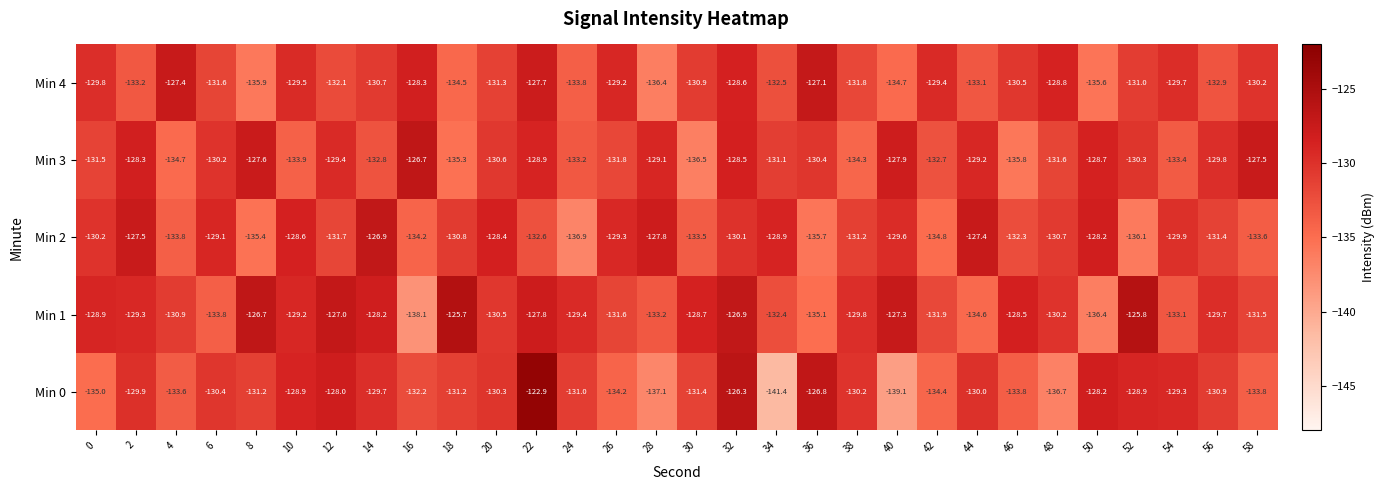

What is the smallest value displayed?

-141.4